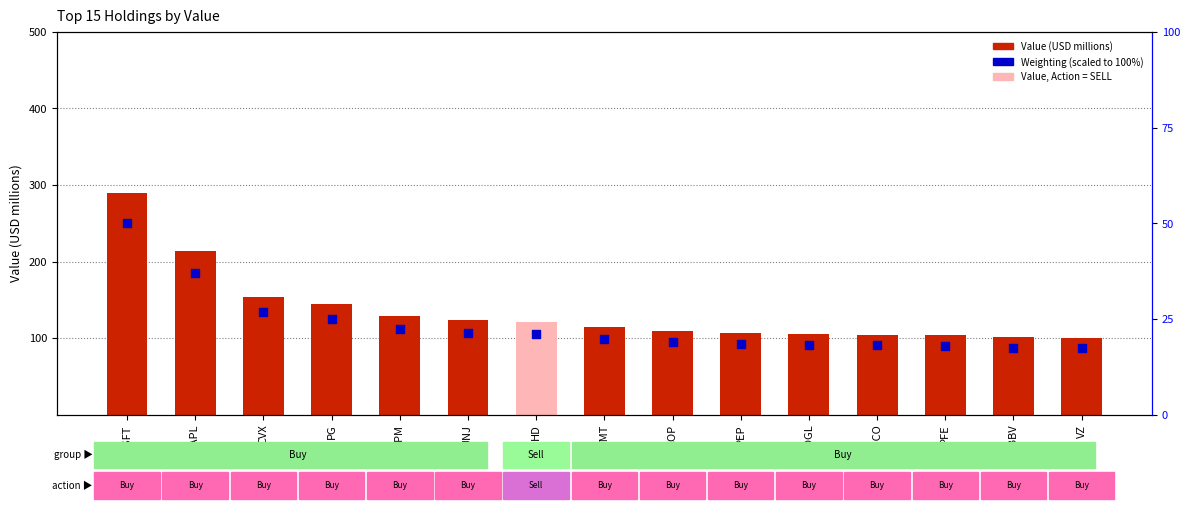

What are all the series names shown in the legend?

Value (USD millions), Weighting (%)